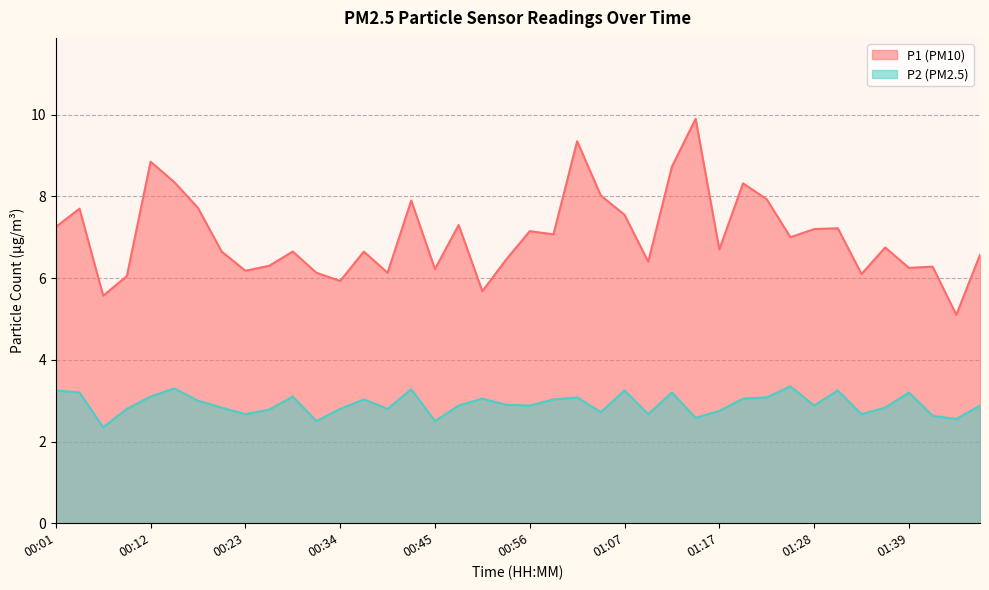

What is the difference between the second highest and second lowest values in the P2 series?

0.8